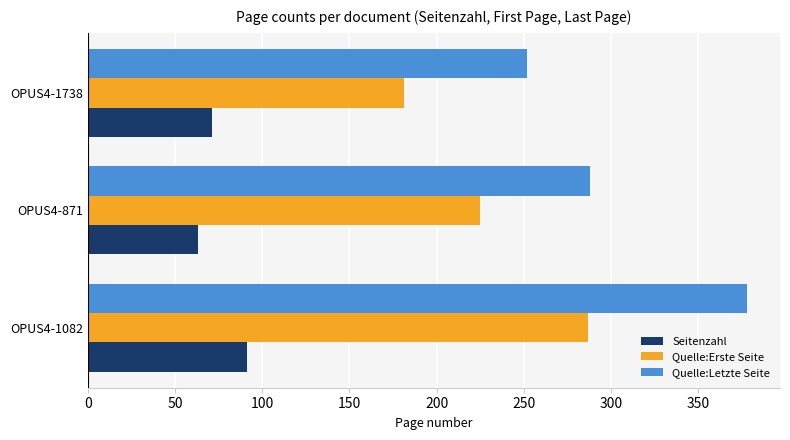

At which label is Seitenzahl closest to 77?

OPUS4-1738